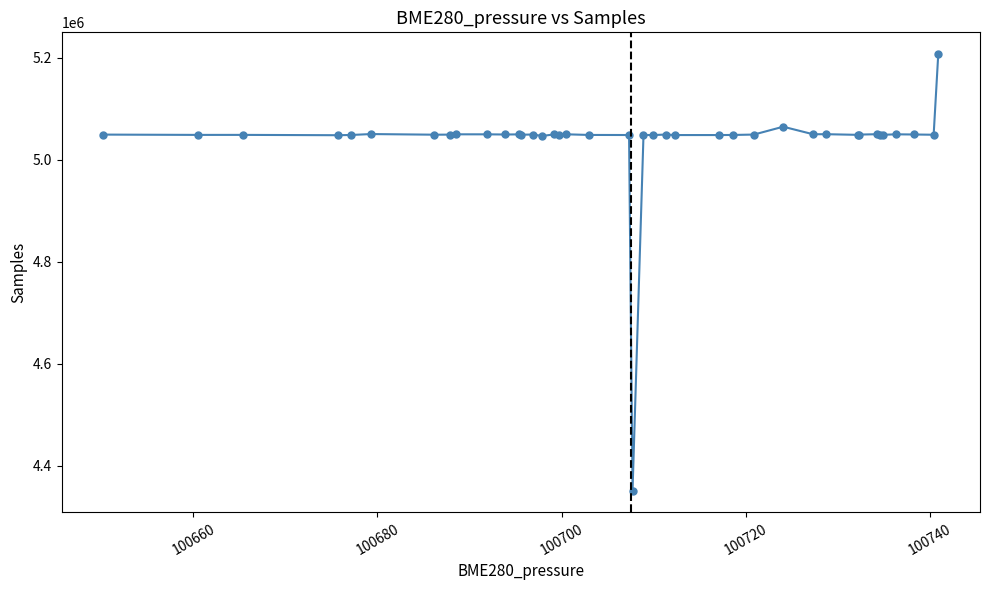

True or false: there are more than 1 points higher than both neighbors.

True